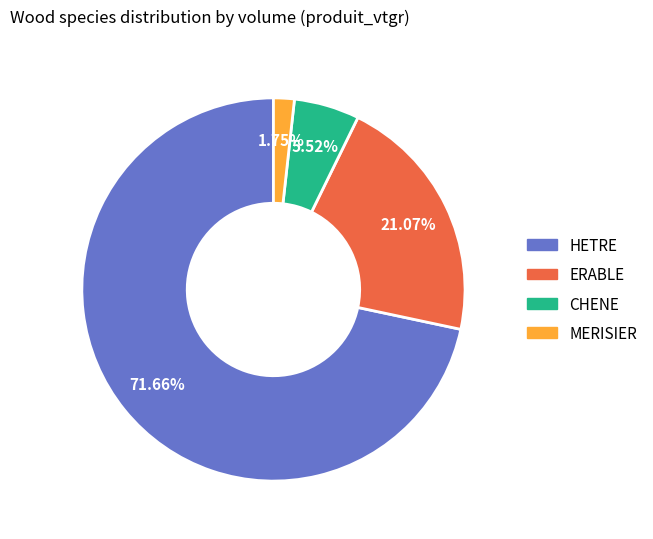

How many segments does this pie chart have?

4